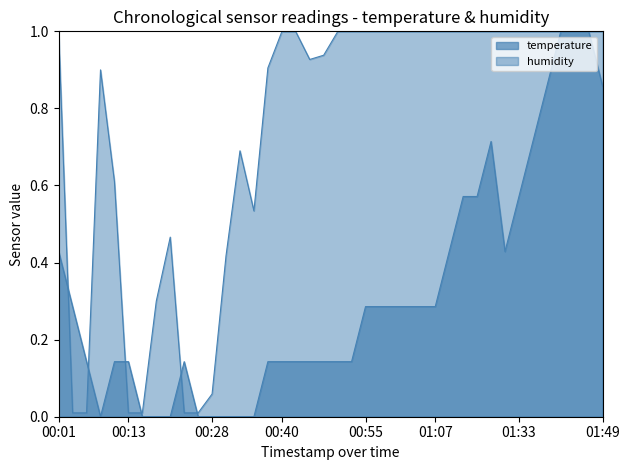

What is the value of the temperature point at the 35th from the left?

0.7